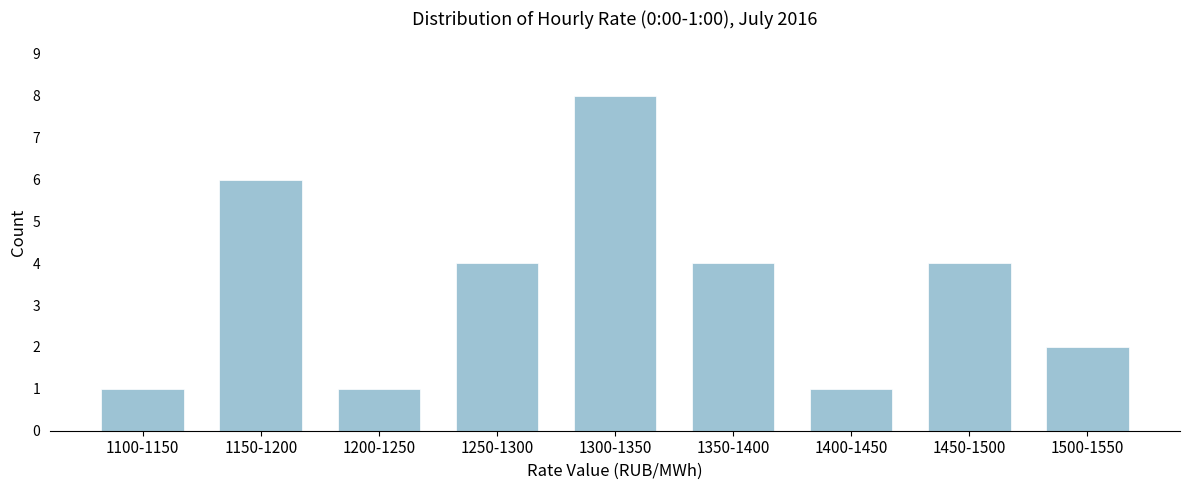

Reading left to right, what are all the values shown in this chart?

1	6	1	4	8	4	1	4	2